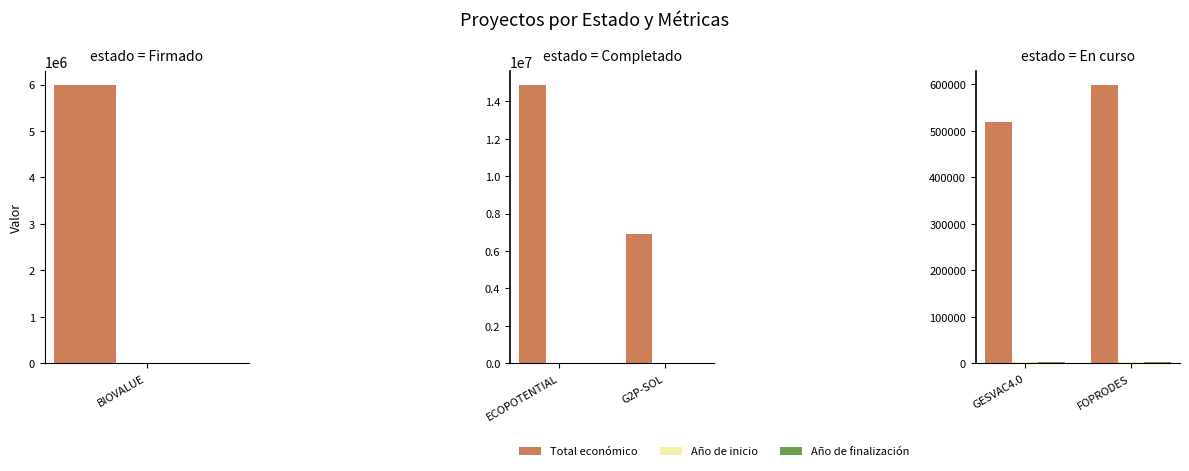

What is the sum of all Año de inicio values?

4048